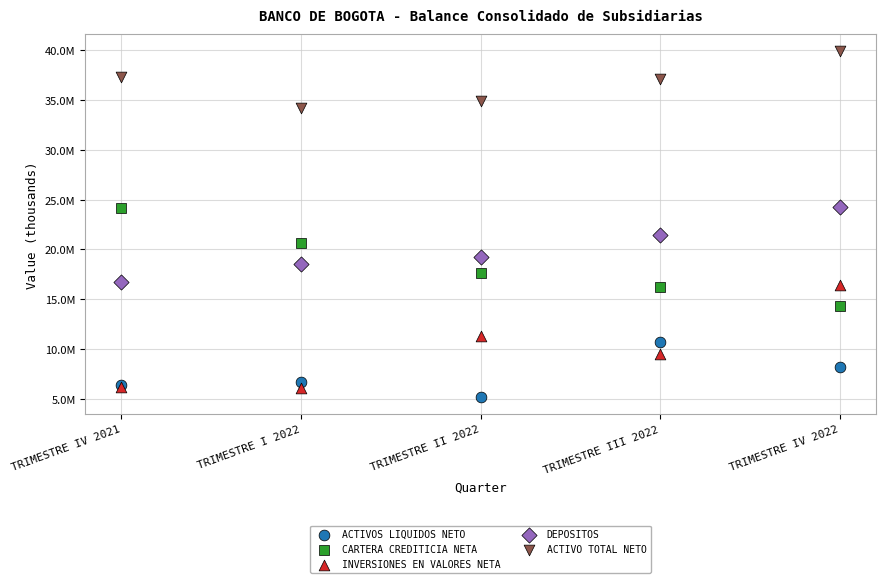

What are all the series names shown in the legend?

ACTIVOS LIQUIDOS NETO, CARTERA CREDITICIA NETA, INVERSIONES EN VALORES NETA, DEPOSITOS, ACTIVO TOTAL NETO